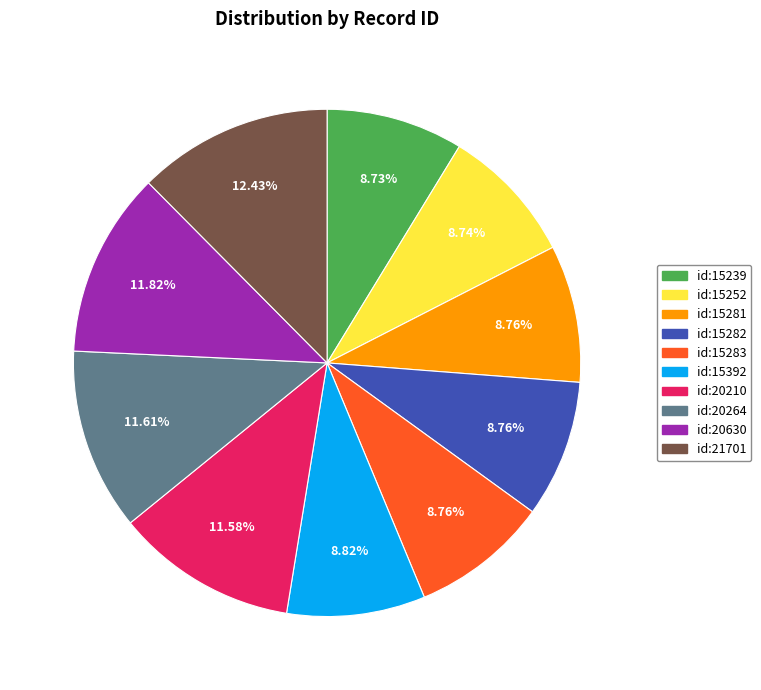

How much of the chart is everything except id:20630?

88.2%